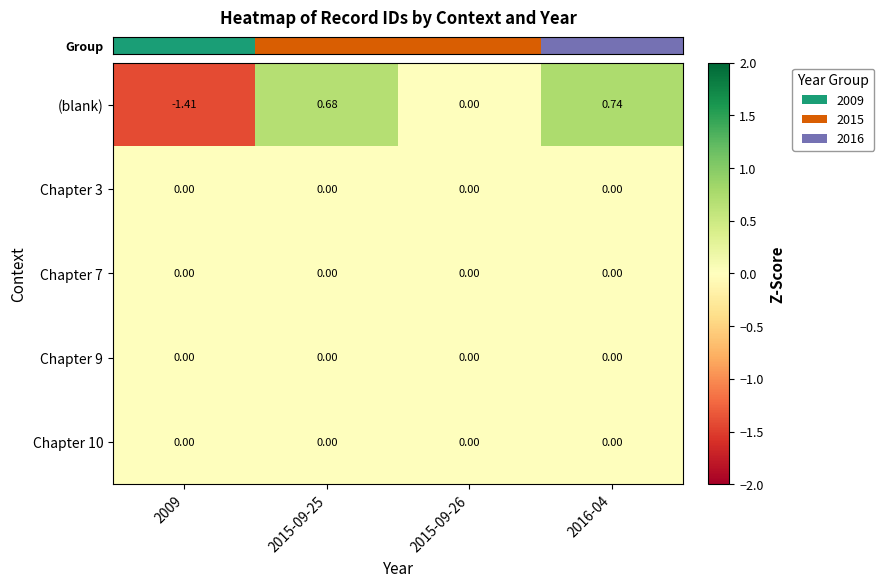

Is the value of Chapter 9 at 2016-04 greater than the value of (blank) at 2009?

Yes